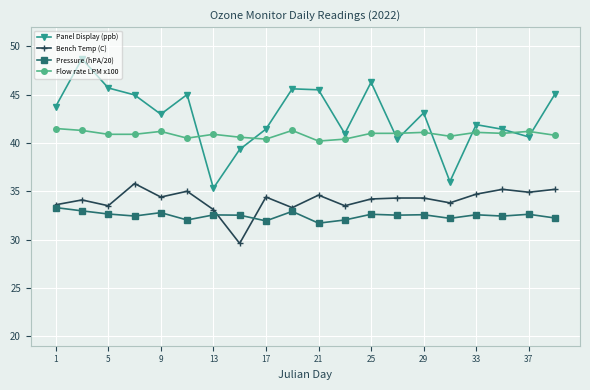

List the series in order of their overall mean, lowest first.

Pressure (hPA/20), Bench Temp (C), Flow rate LPM x100, Panel Display (ppb)